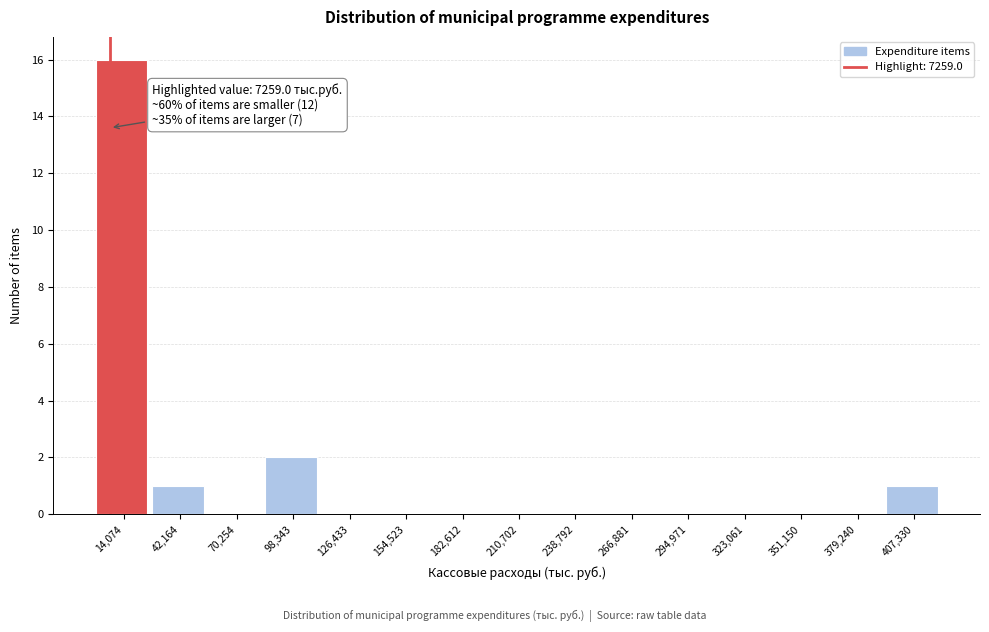

Which range on the x-axis has the tallest bar?

0 to 30000